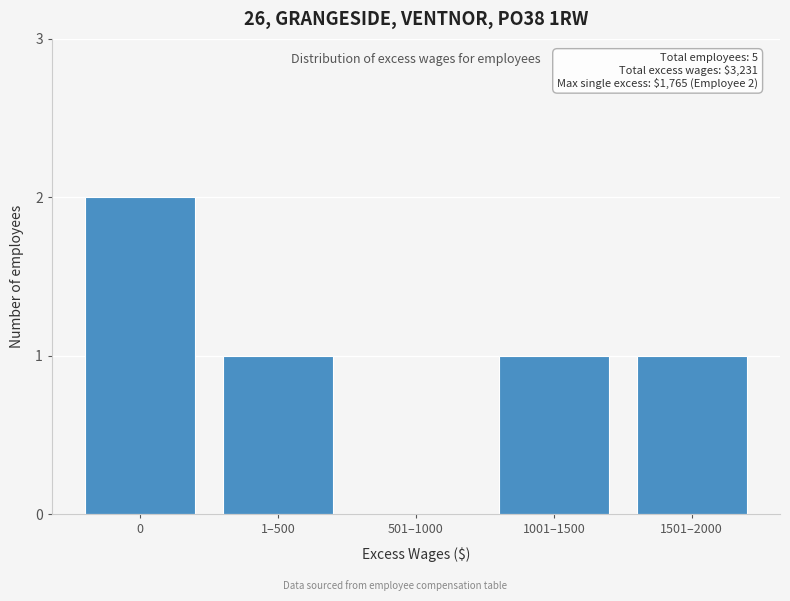

Reading right to left, extract all data points from this chart.

1501–2000=1	1001–1500=1	501–1000=0	1–500=1	0=2